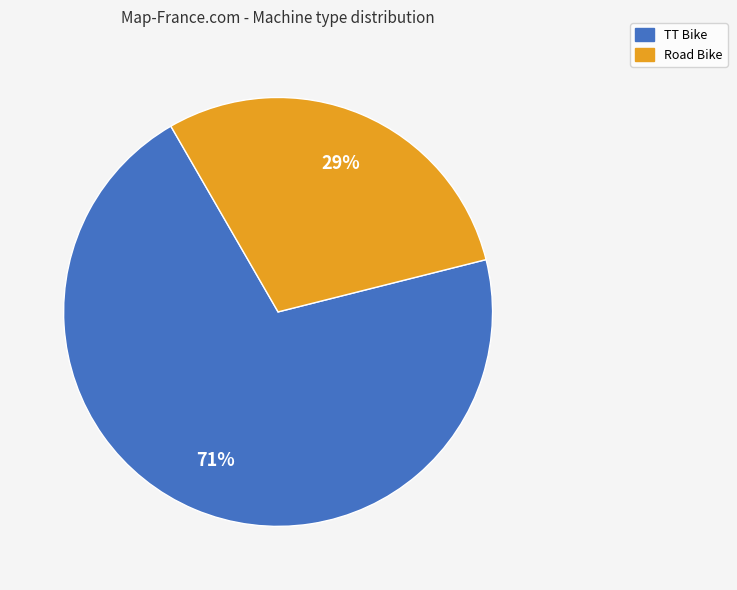

Count the number of slices in the pie.

2